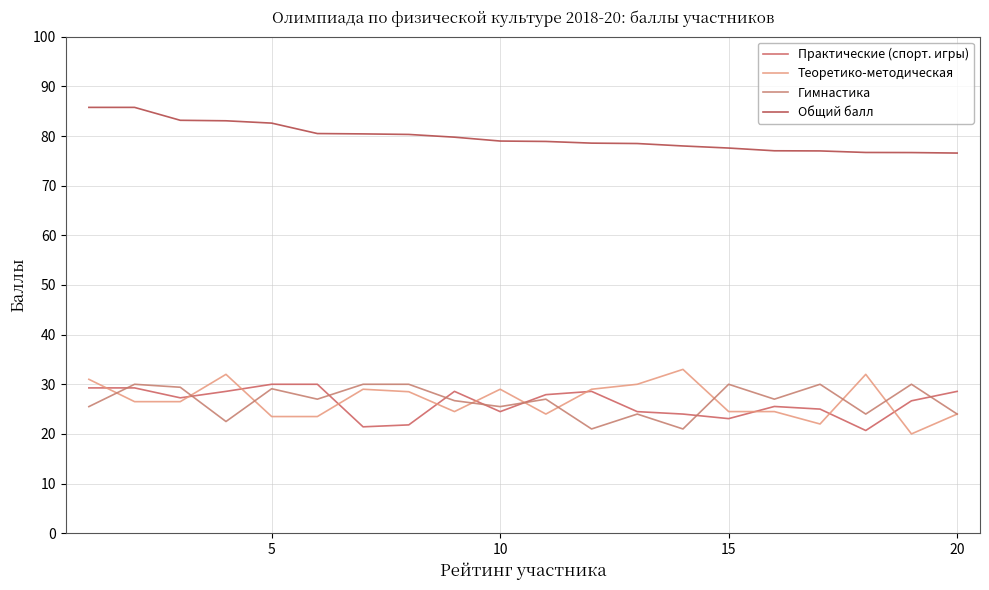

Which series has the largest total across all categories?

Общий балл